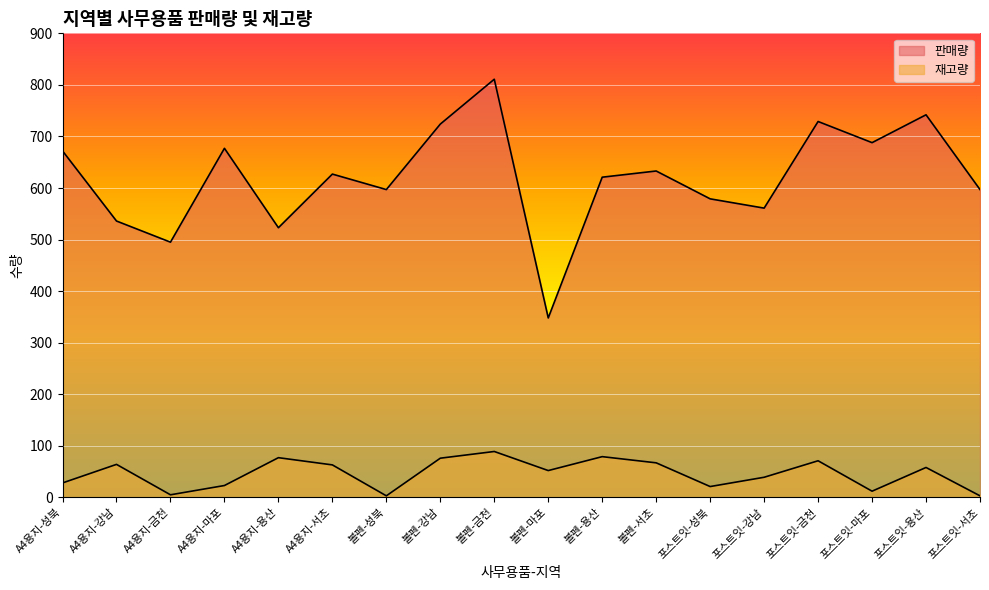

The value of 재고량 at 볼펜-서초 is 35. True or false?

False